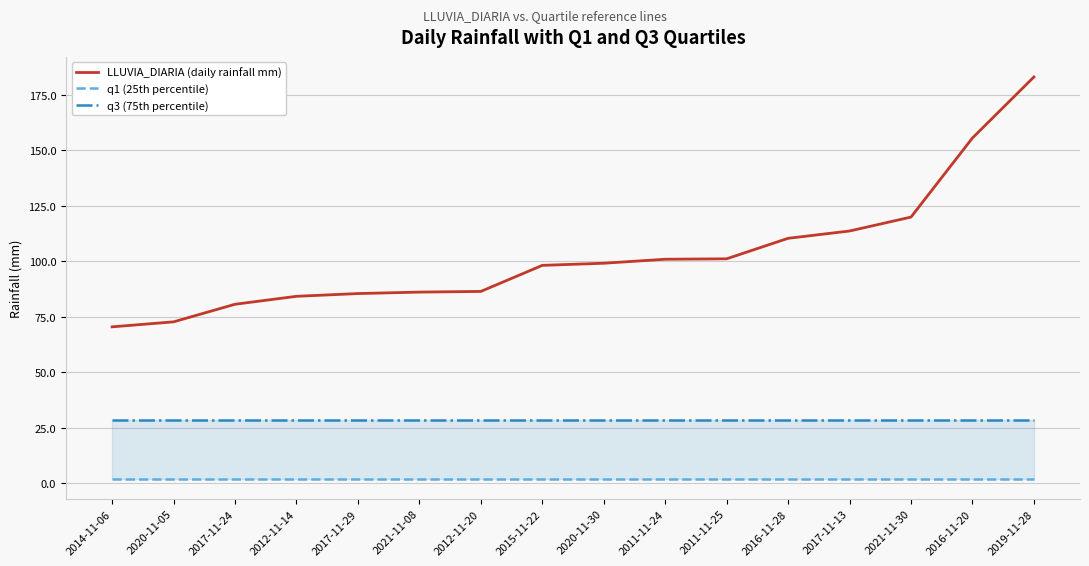

At which category is the sum across all series the highest?

2019-11-28